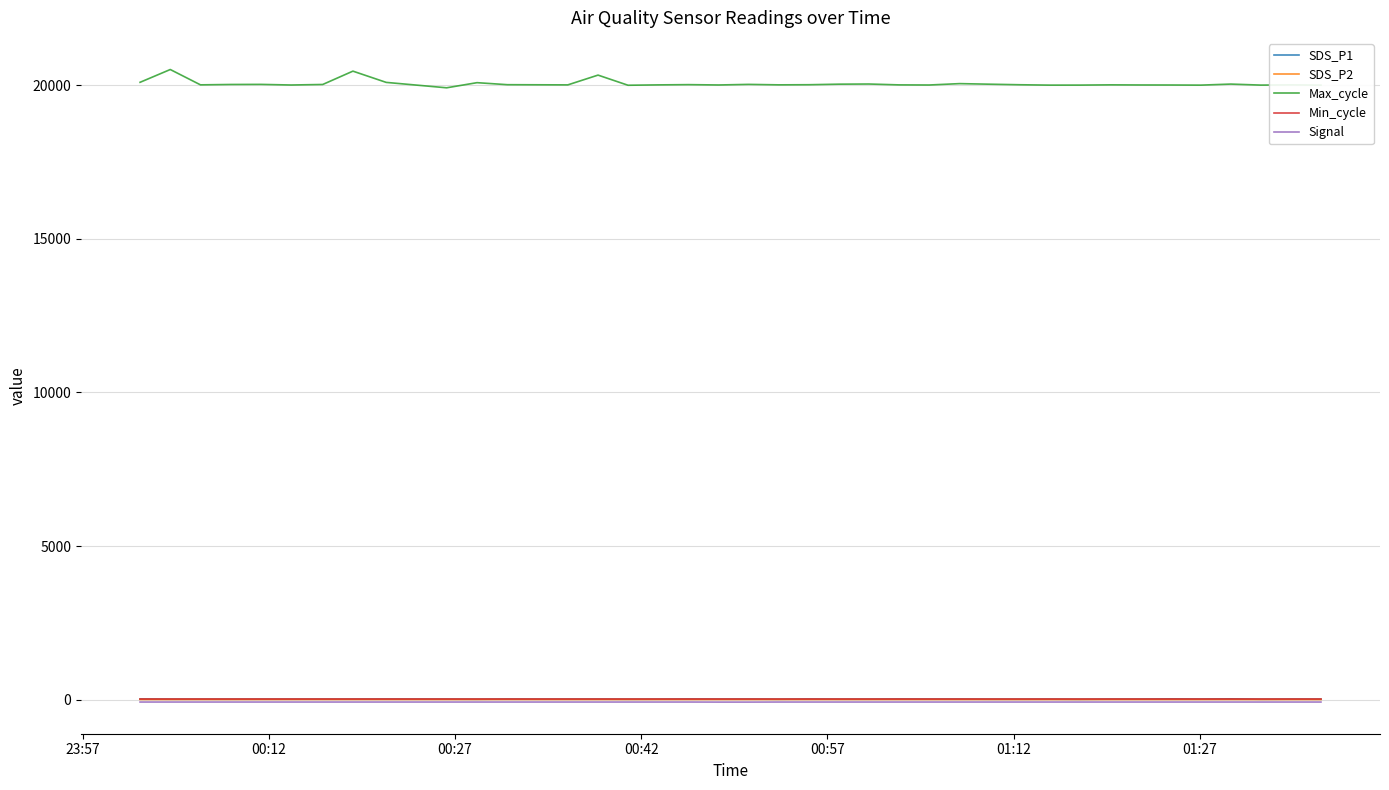

True or false: Max_cycle and SDS_P1 cross at least once.

False